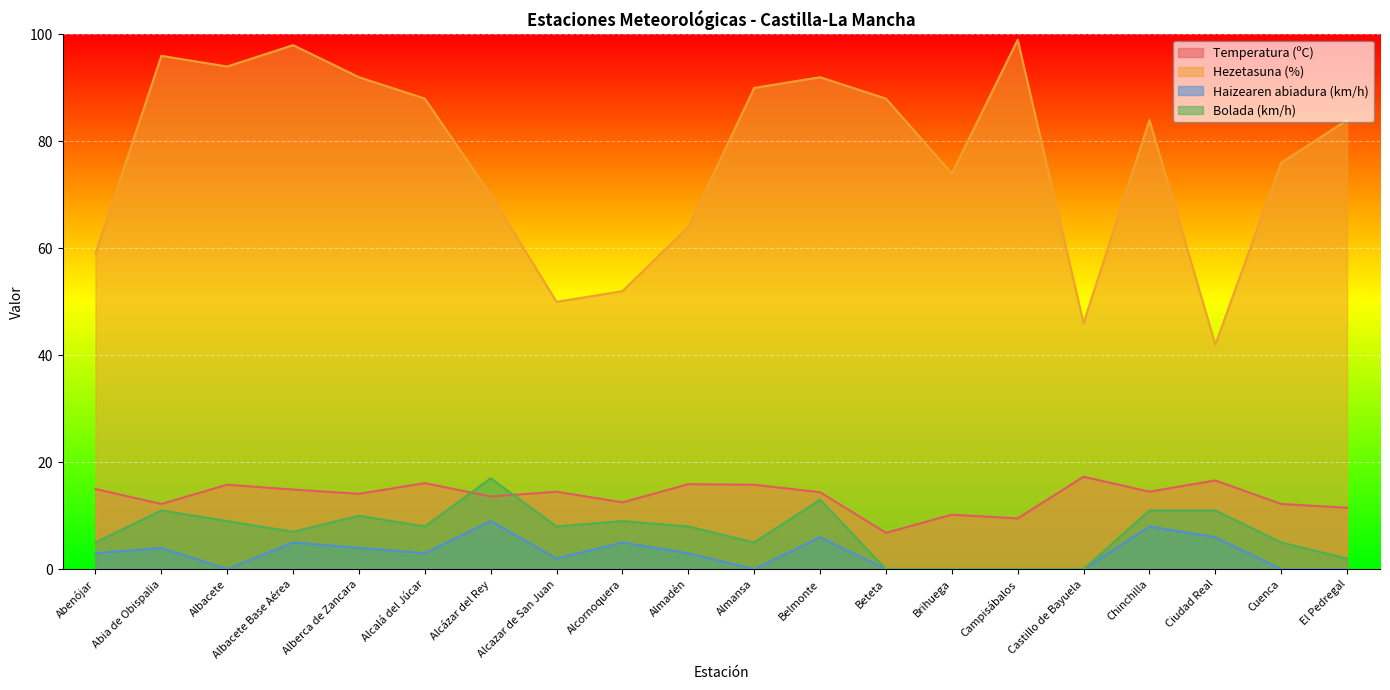

How many lines are shown in the chart?

4